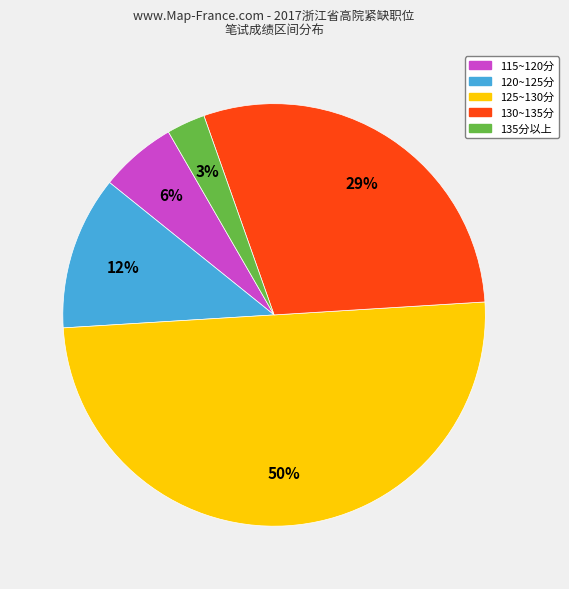

To the nearest percent, what is the average slice percentage?

20%